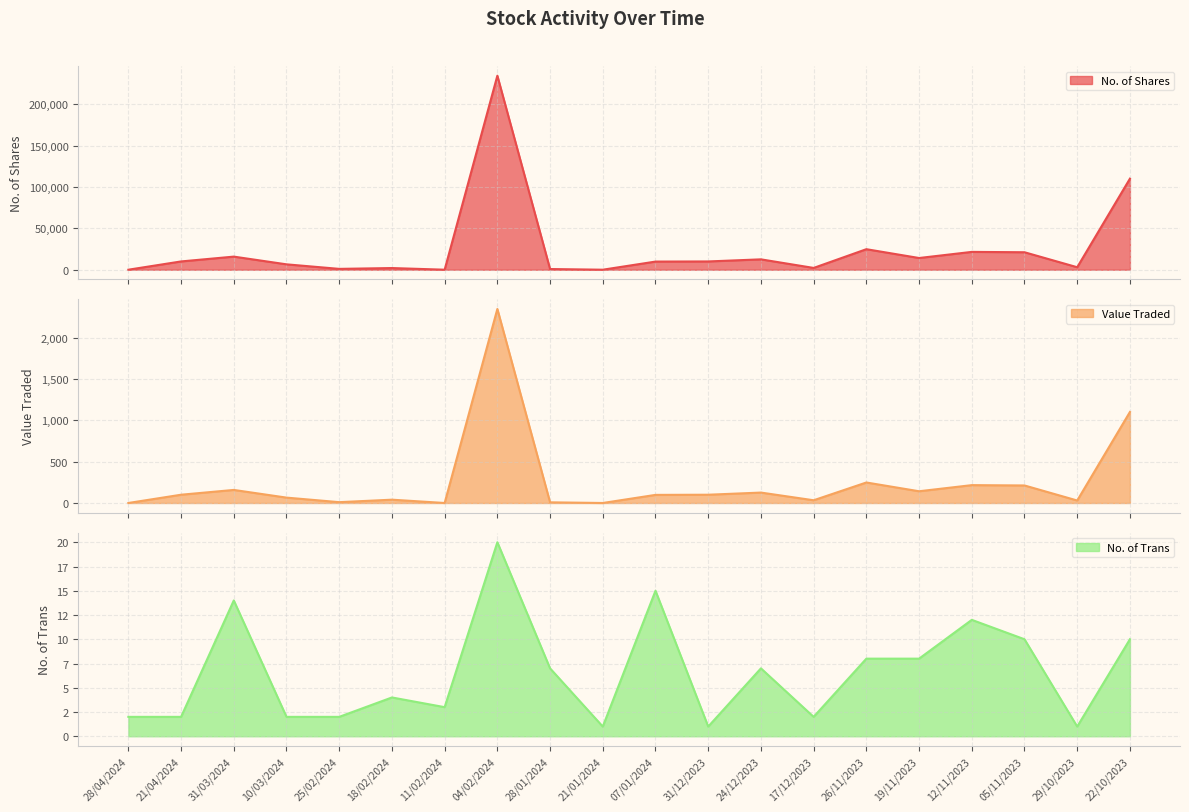

What is the total value across all series at 22/10/2023?

111212